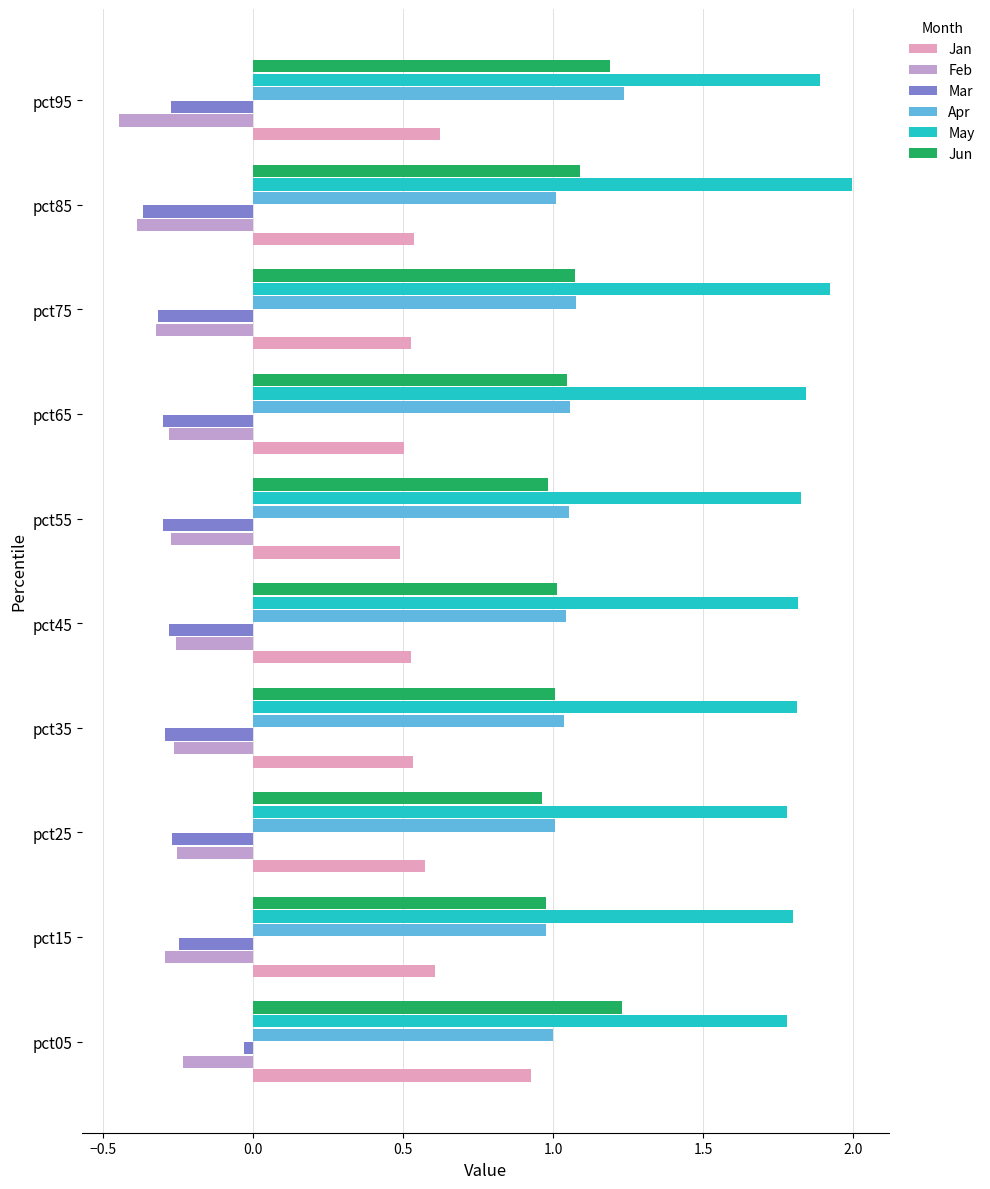

Is it true that Feb equals -0.3 at pct15?

True